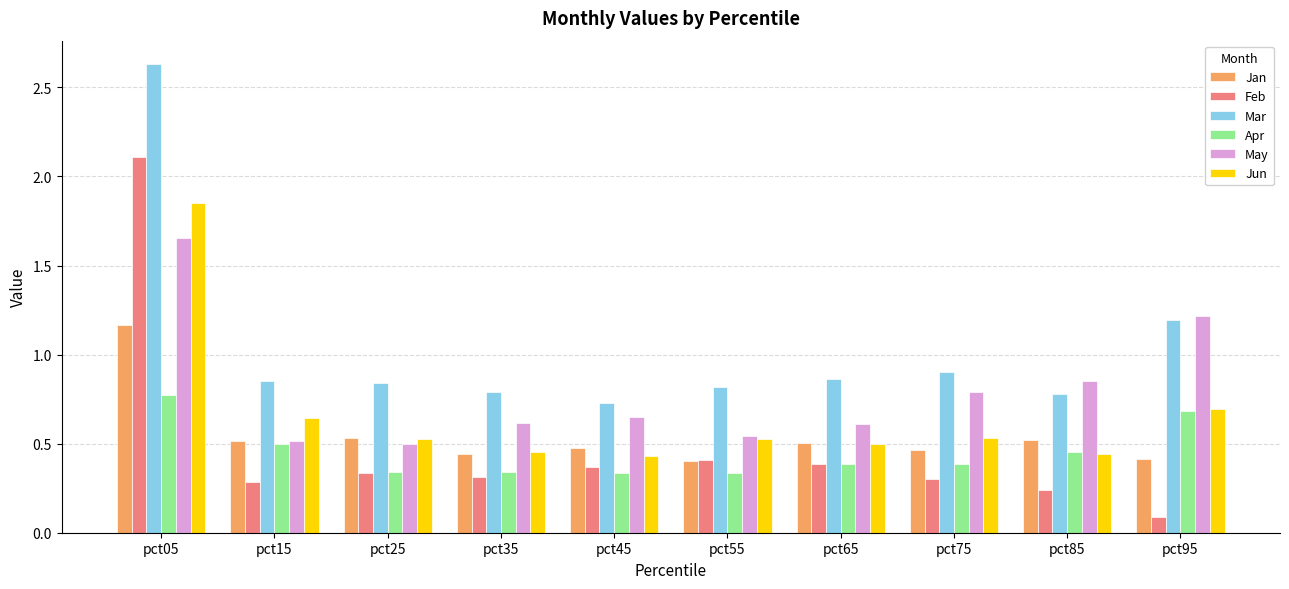

Count the Jan values in the range 0 to 1.

9